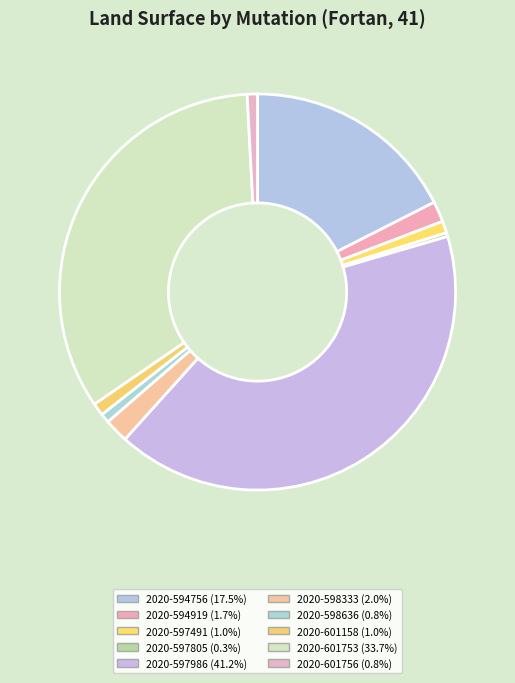

Count the number of slices in the pie.

10